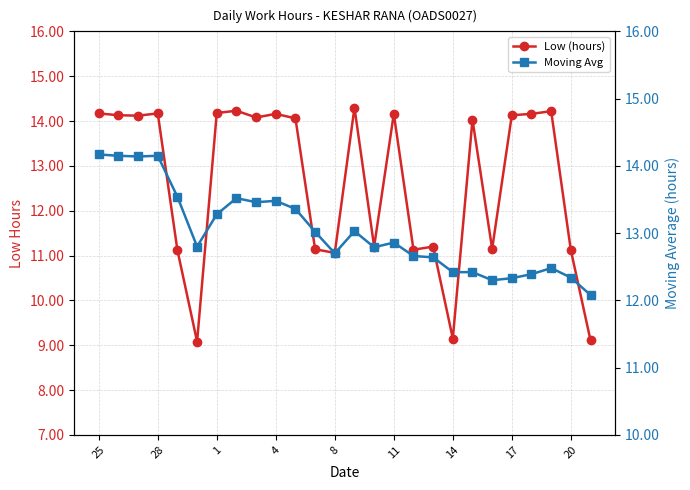

What is the value of the Low (hours) point at the 2nd from the left?

14.1